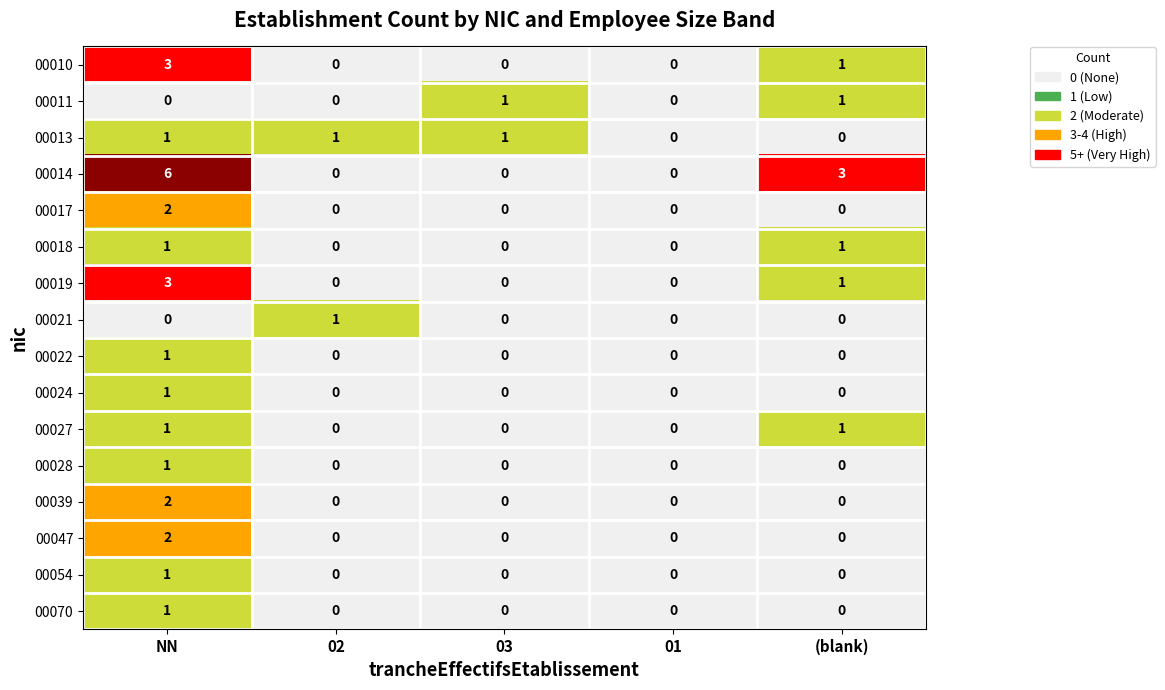

How many 00014 values are between 0 and 3?

4